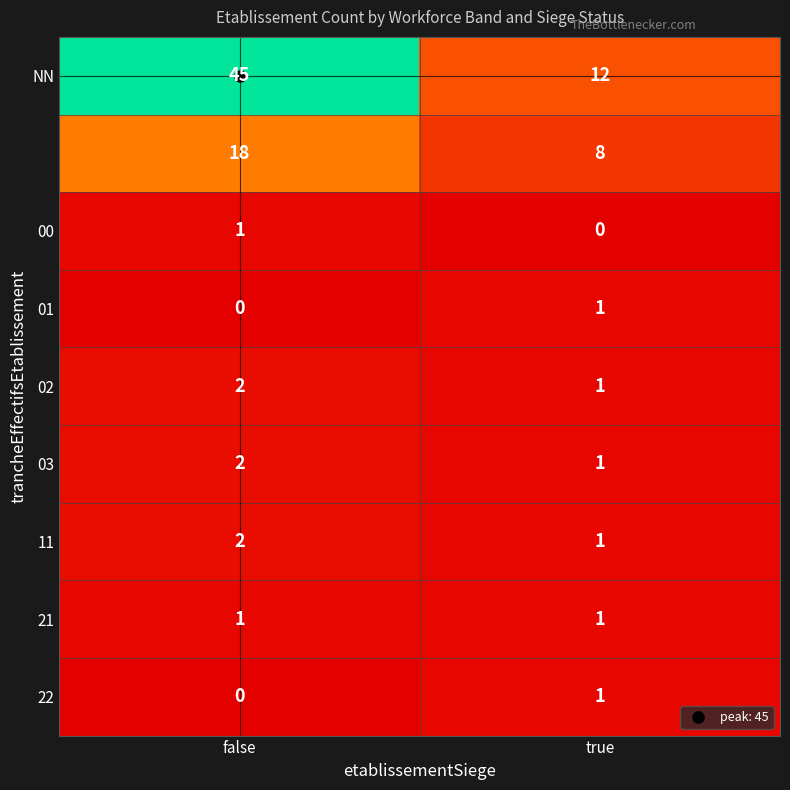

At which category is the sum across all series the highest?

false